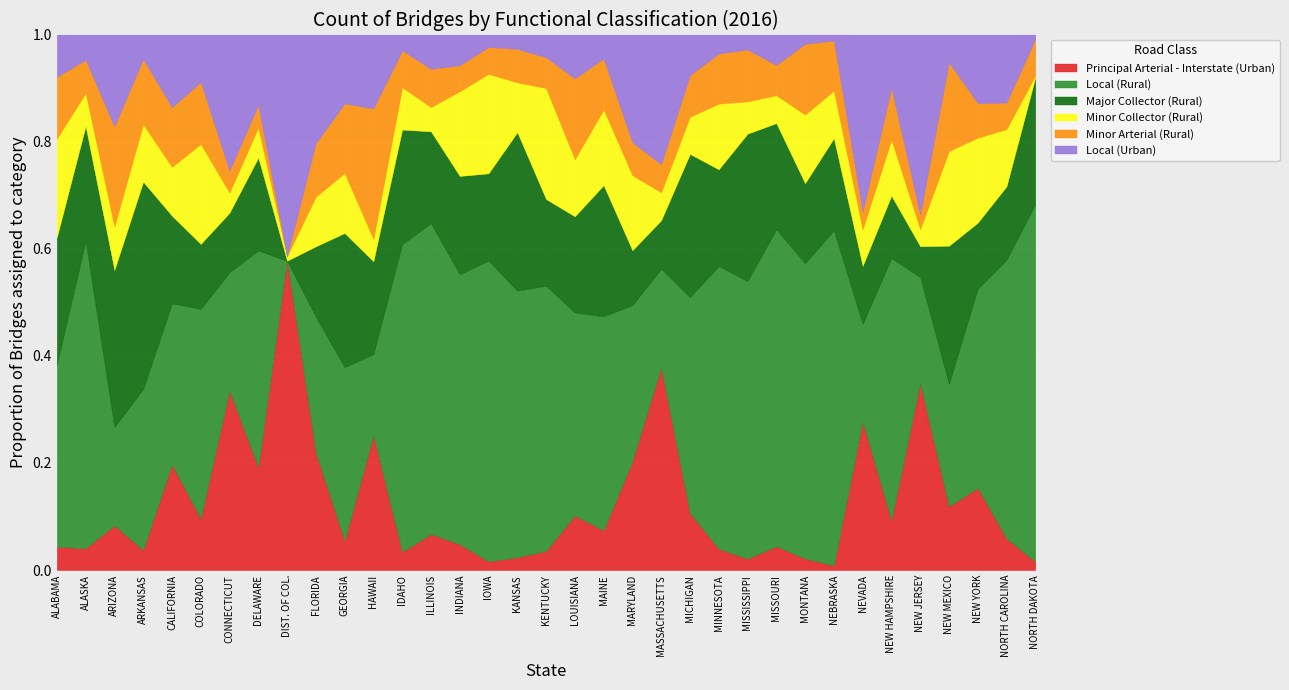

What is the total value across all series at FLORIDA?

1.0